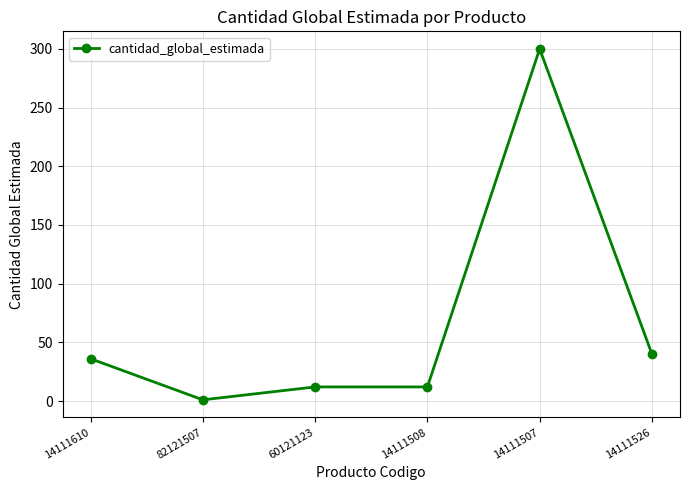

Which has a higher value, 14111526 or 14111507?

14111507